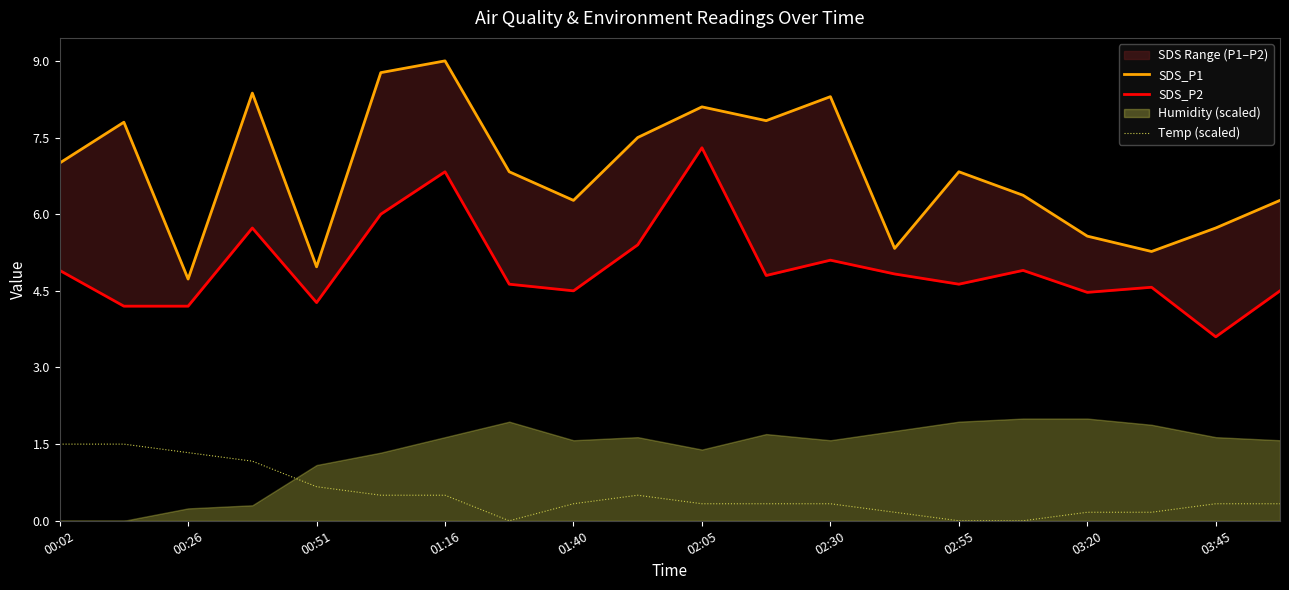

Is it true that Temp (scaled) equals 0.5 at 02:05?

False